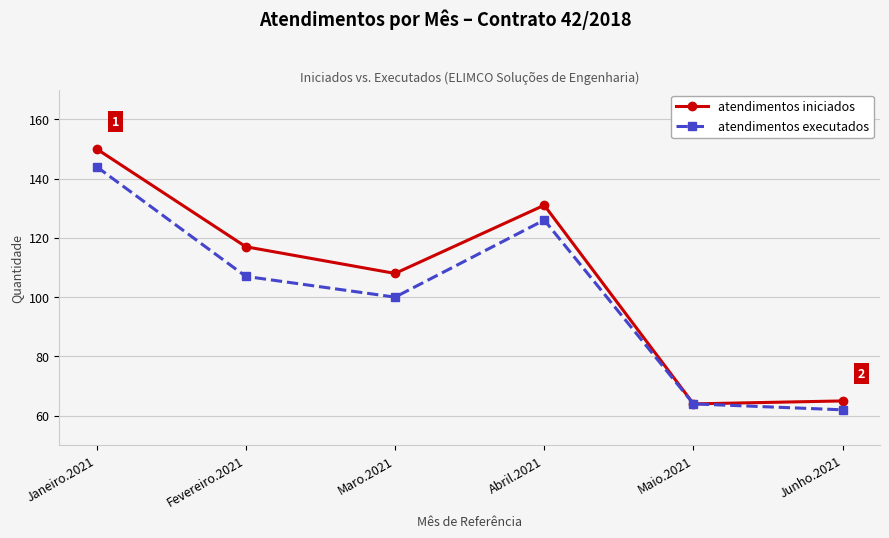

Rank the categories by atendimentos executados value from highest to lowest.

Janeiro.2021, Abril.2021, Fevereiro.2021, Maro.2021, Maio.2021, Junho.2021